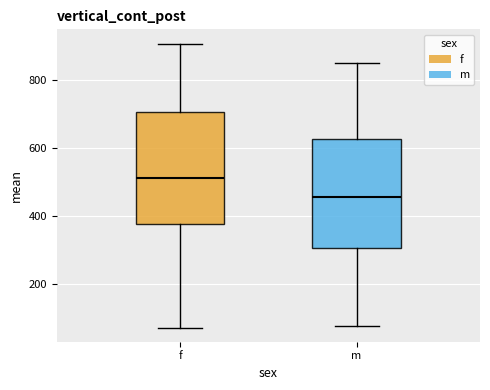

Which box's median line is the lowest?

m